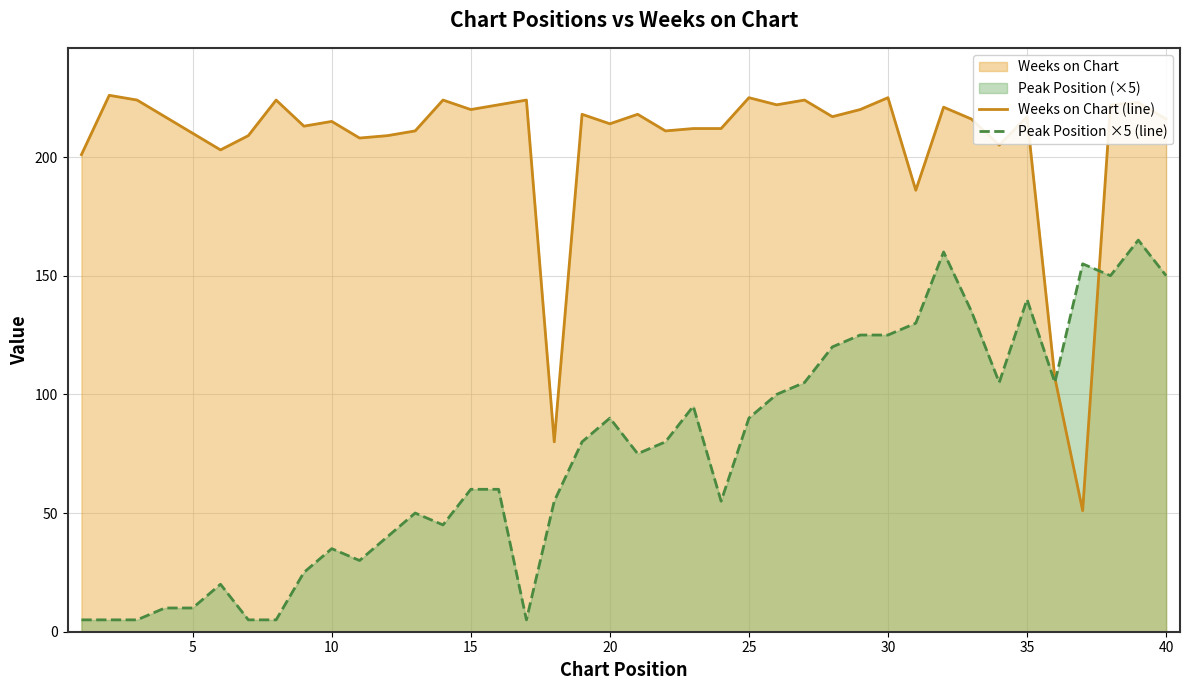

Which series has the largest total across all categories?

Weeks on Chart (line)